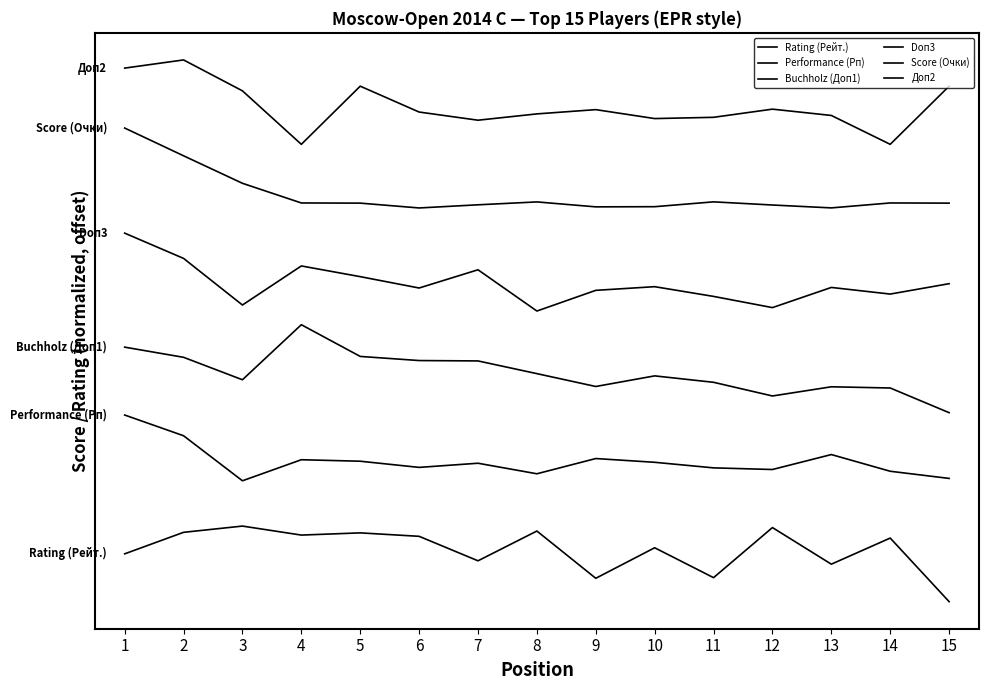

Rank the series at 7 from lowest to highest value.

Rating (Рейт.), Performance (Рп), Buchholz (Доп1), Doп3, Score (Очки), Доп2